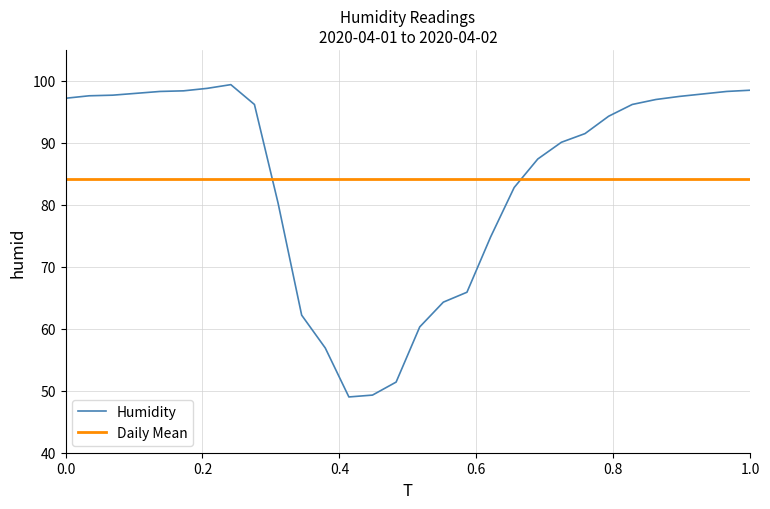

What is the maximum value shown in the chart?

99.4